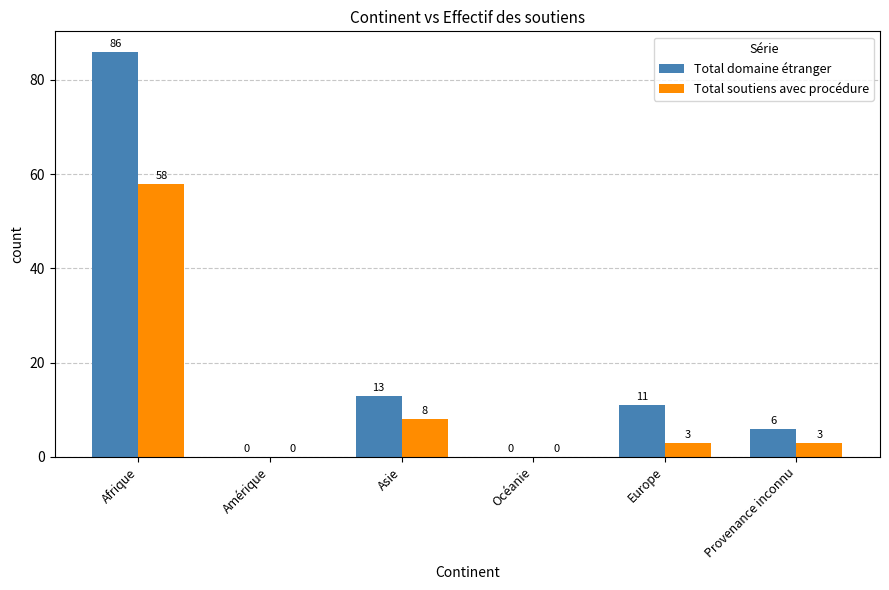

At which category is the sum across all series the highest?

Afrique